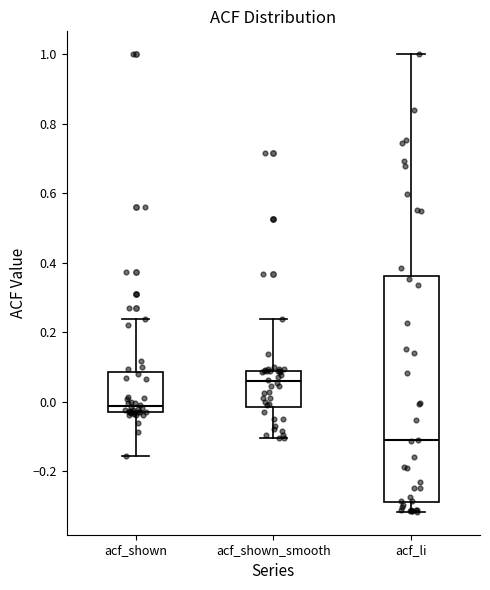

Which box is the tallest, from its lower edge to its upper edge?

acf_li